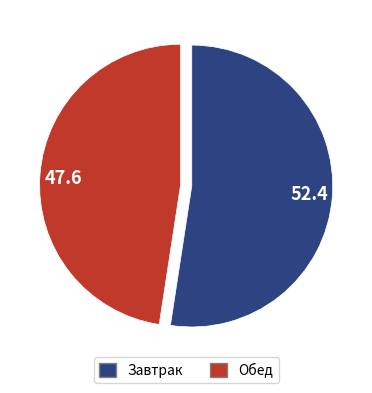

Is it true that 52.4 is 60% of the pie?

False